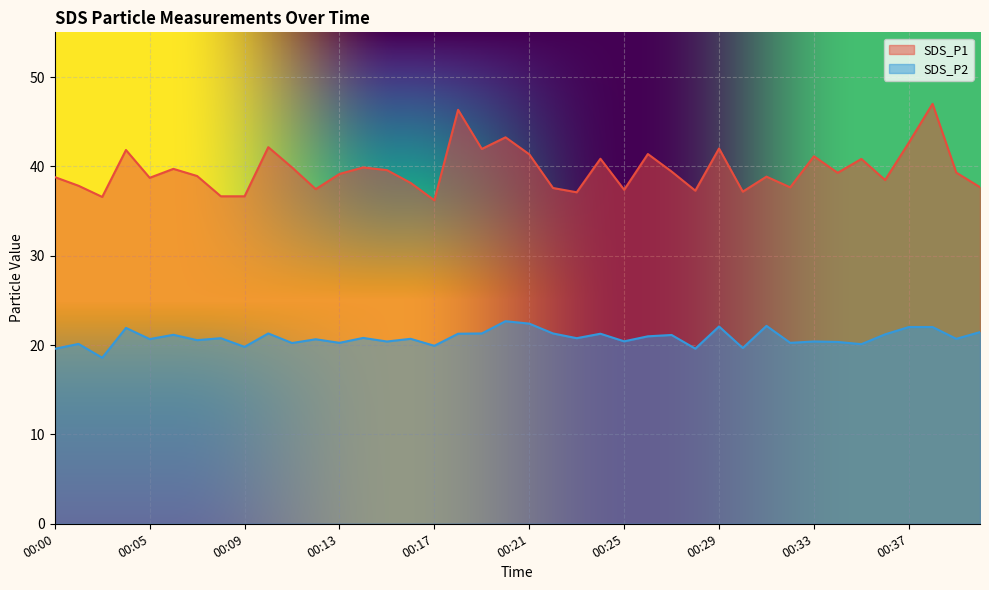

At which label does SDS_P1 reach its peak?

00:38